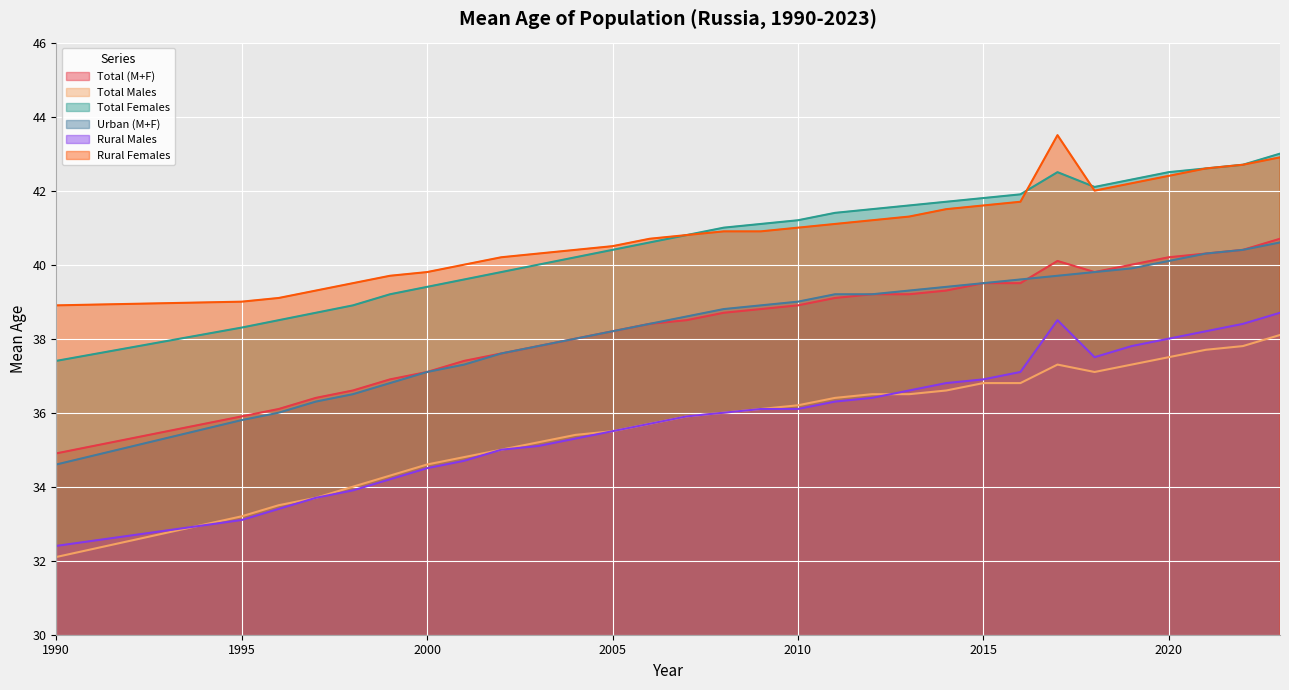

What is the total value across all series at 2014?

235.3